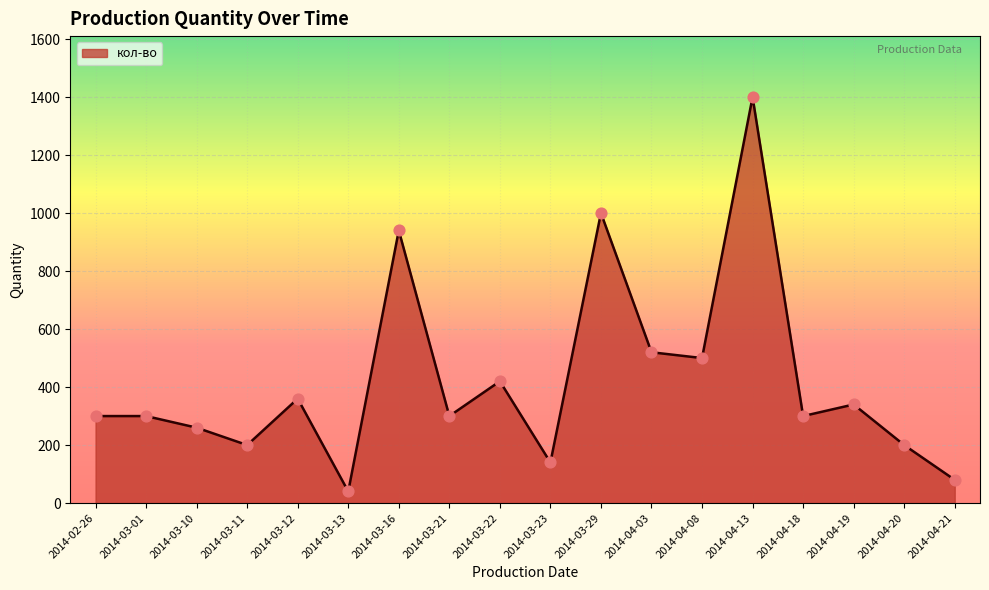

What is the change in value from 2014-03-22 to 2014-04-19?

-80